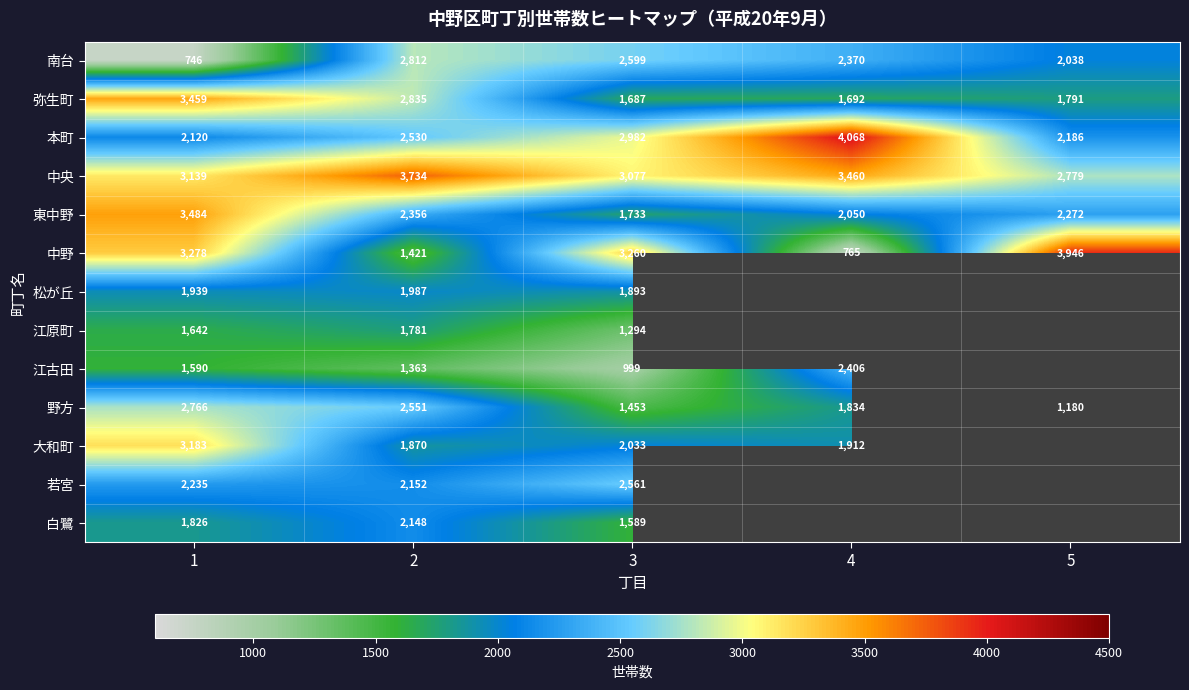

Is the value of 南台 at 1 greater than the value of 弥生町 at 1?

No